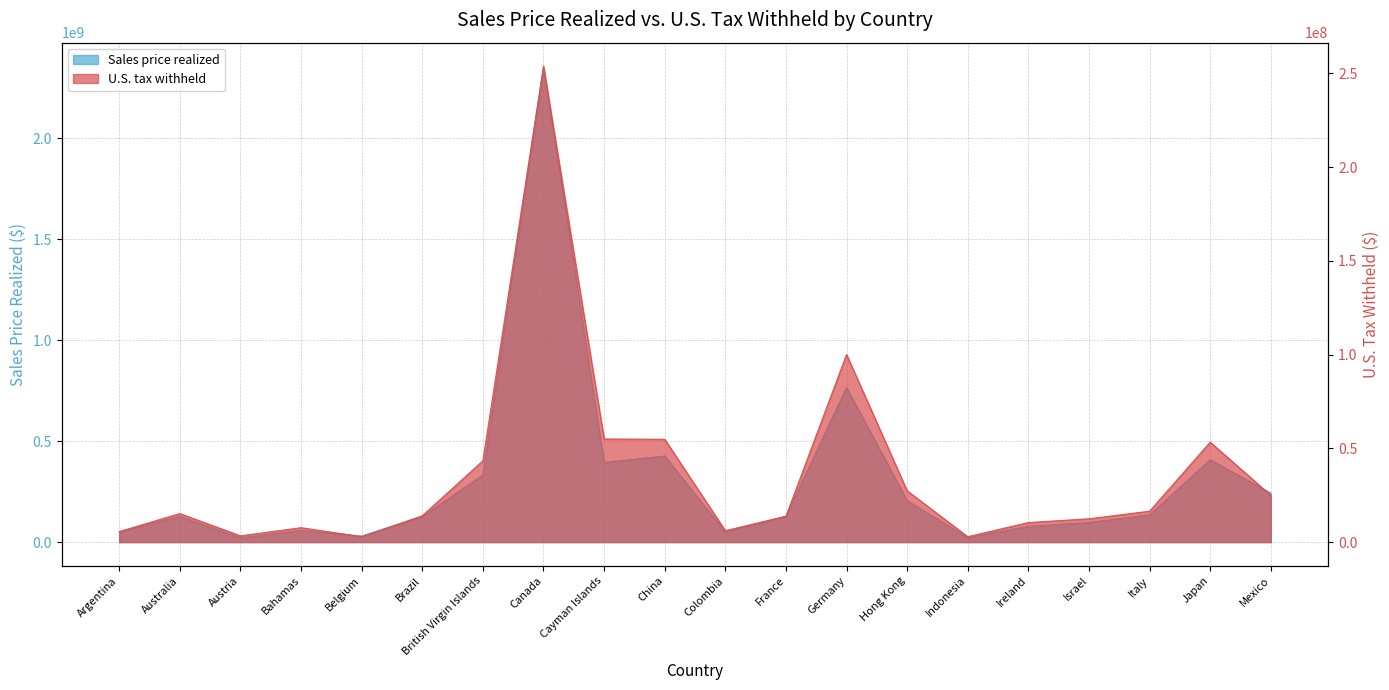

True or false: U.S. tax withheld has more than 1 points higher than both neighbors.

True